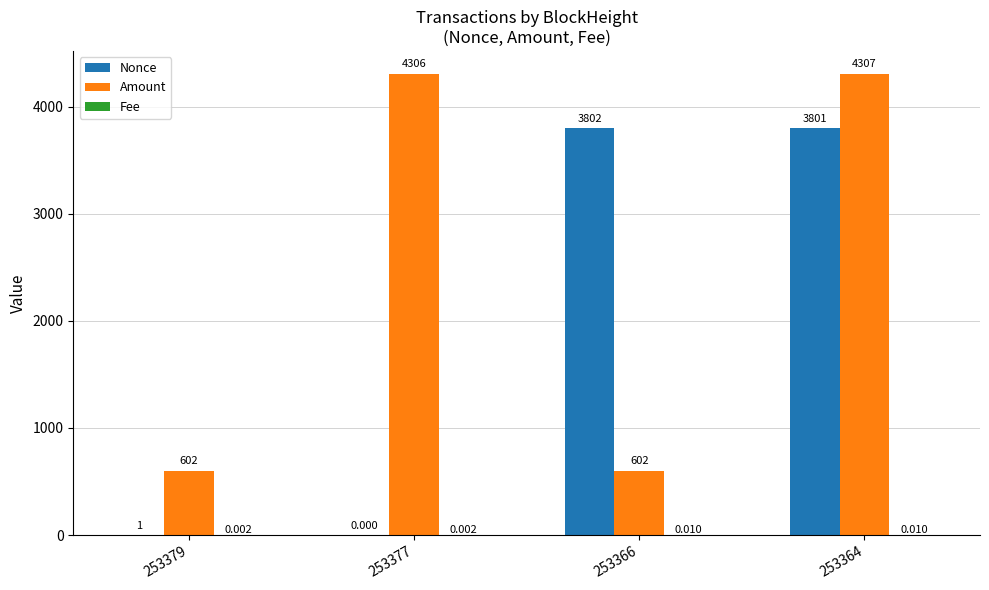

Which series changed the most between 253379 and 253366?

Nonce